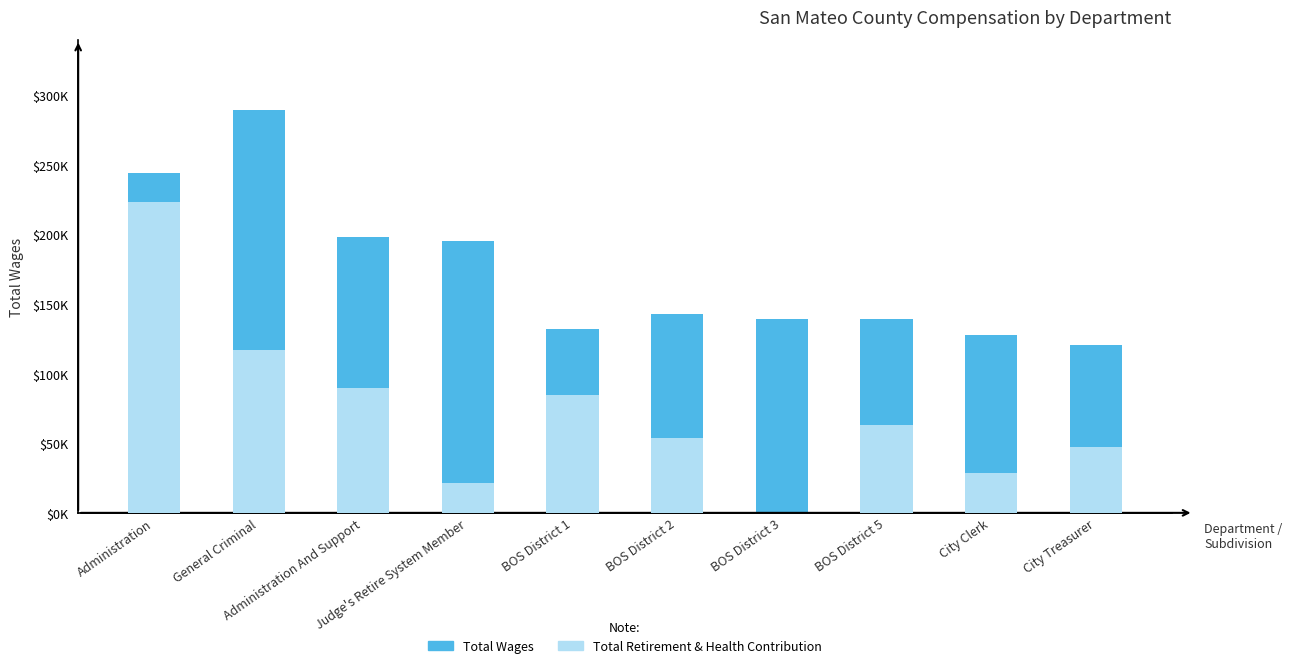

What is the minimum value for Total Wages?

120575